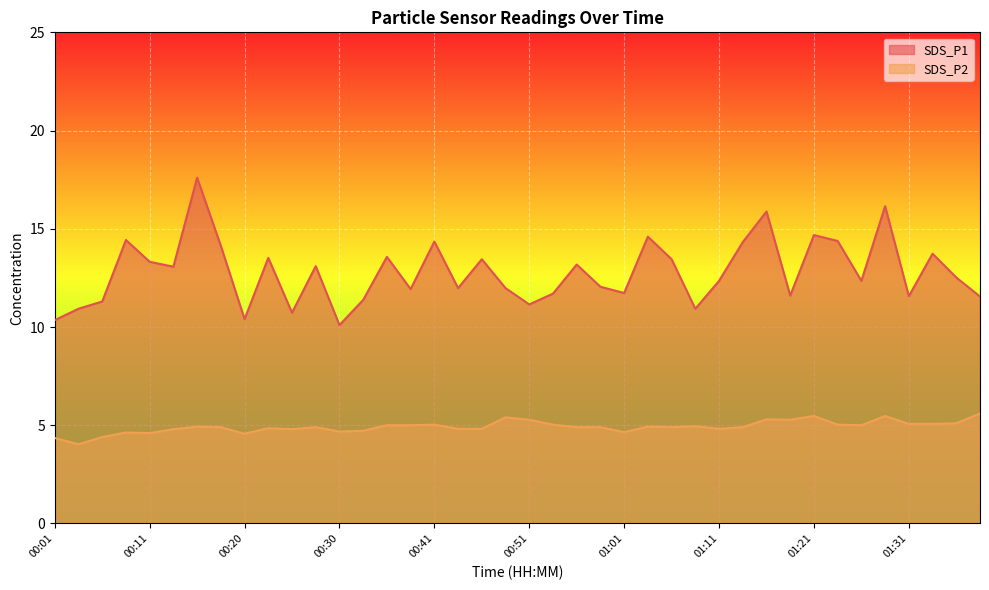

Count the number of categories in the chart.

40